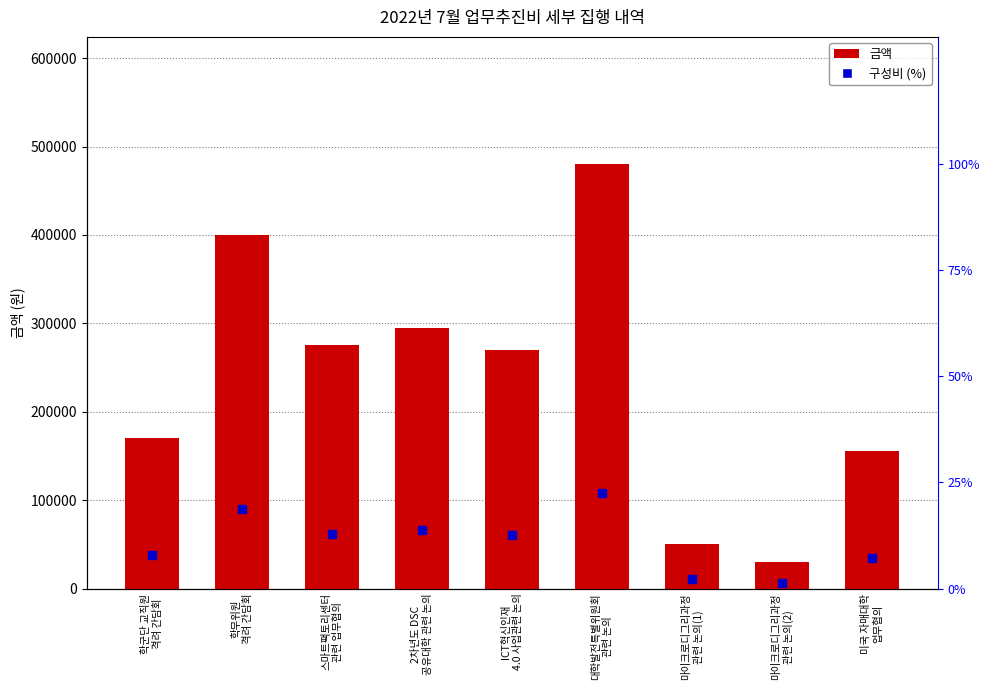

Which series has the largest total across all categories?

금액